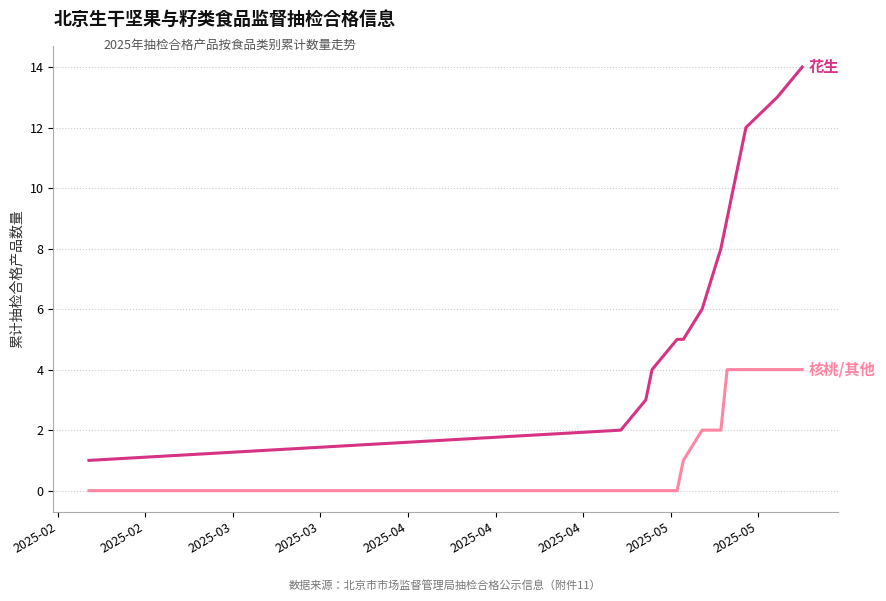

What is the greatest value displayed?

14